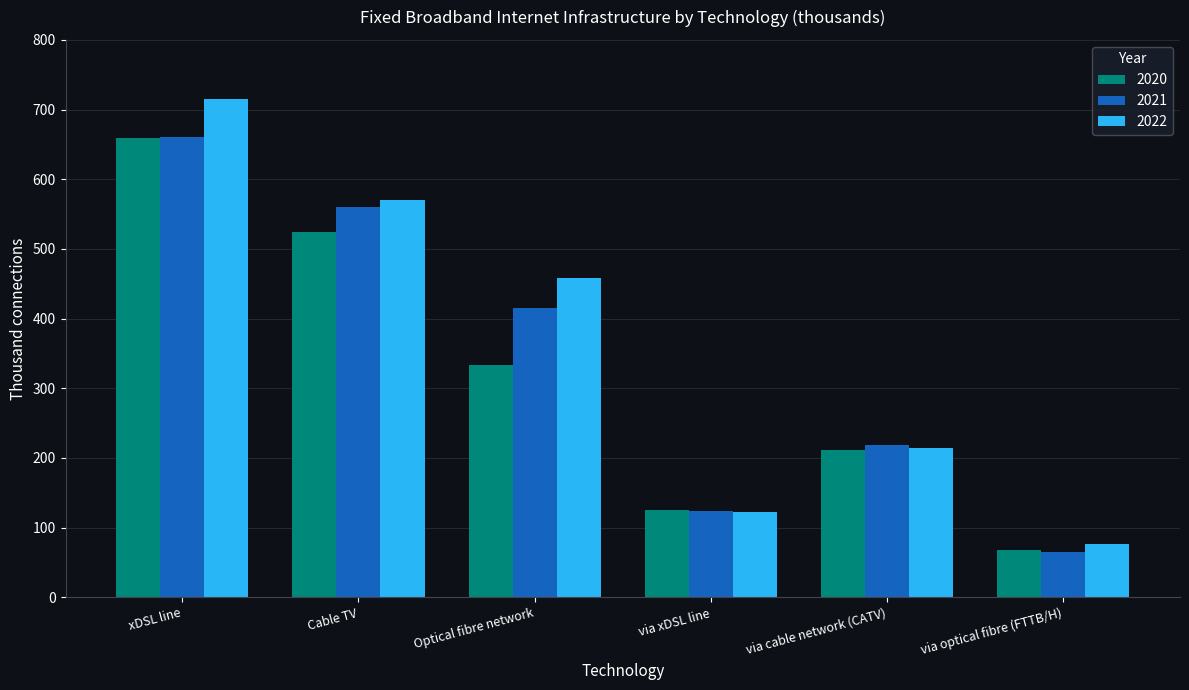

What is the label of the 2nd bar from the right?

via cable network (CATV)